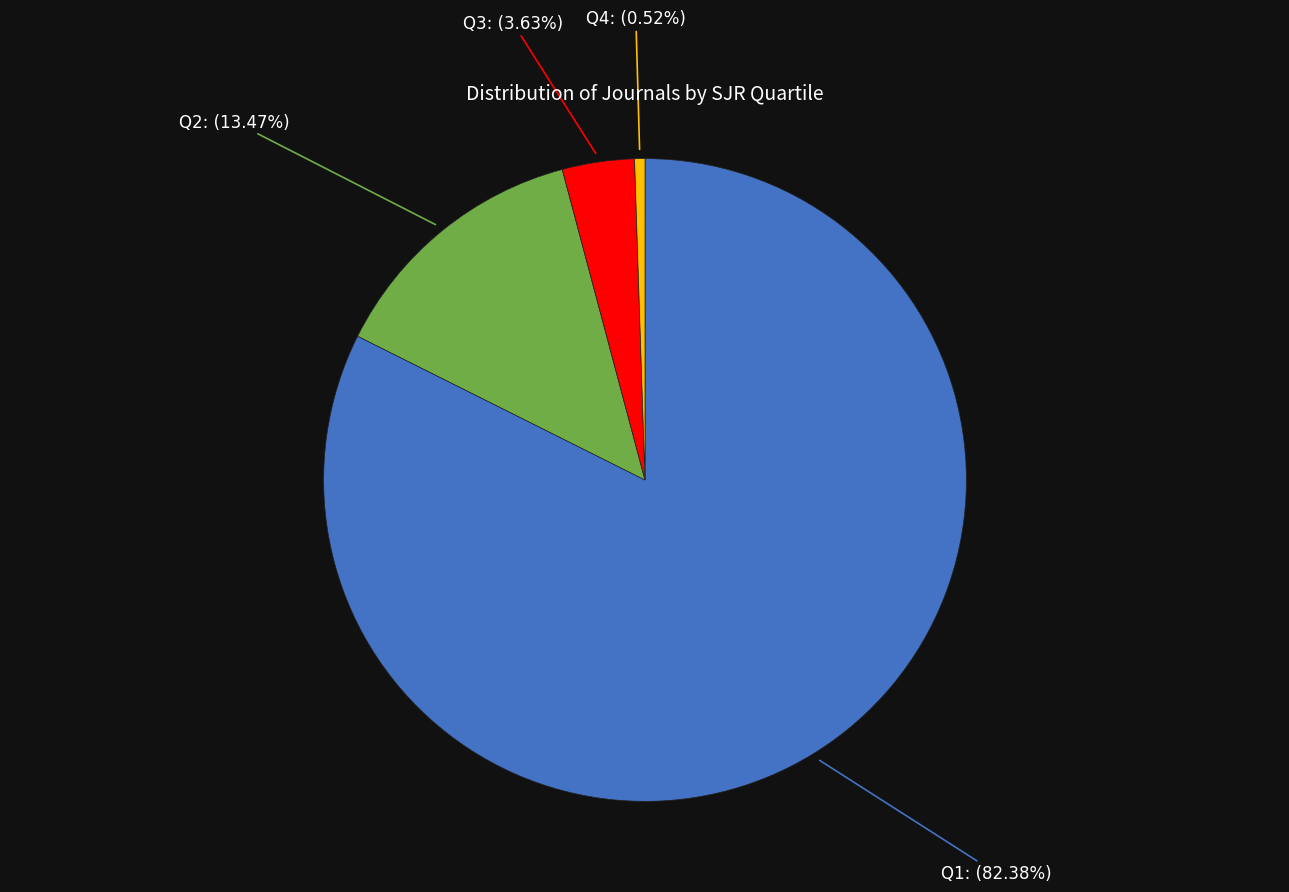

Does any single category account for the majority?

Yes